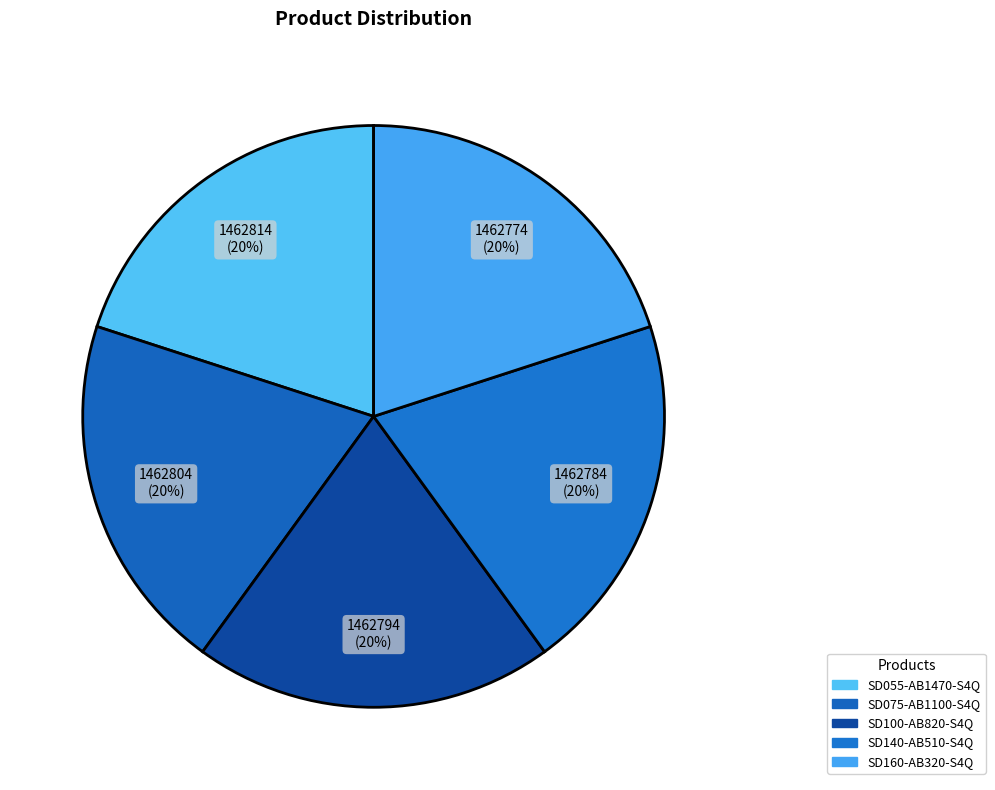

Is there any slice that represents more than half of the pie?

No